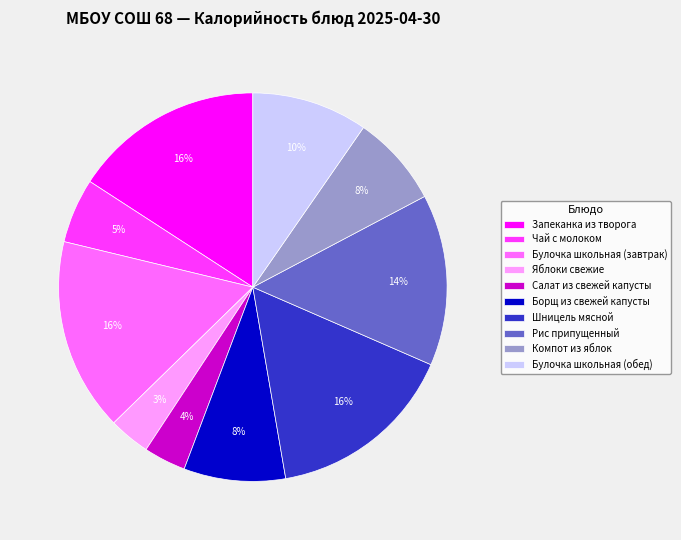

True or false: Компот из яблок accounts for 1% of the total.

False